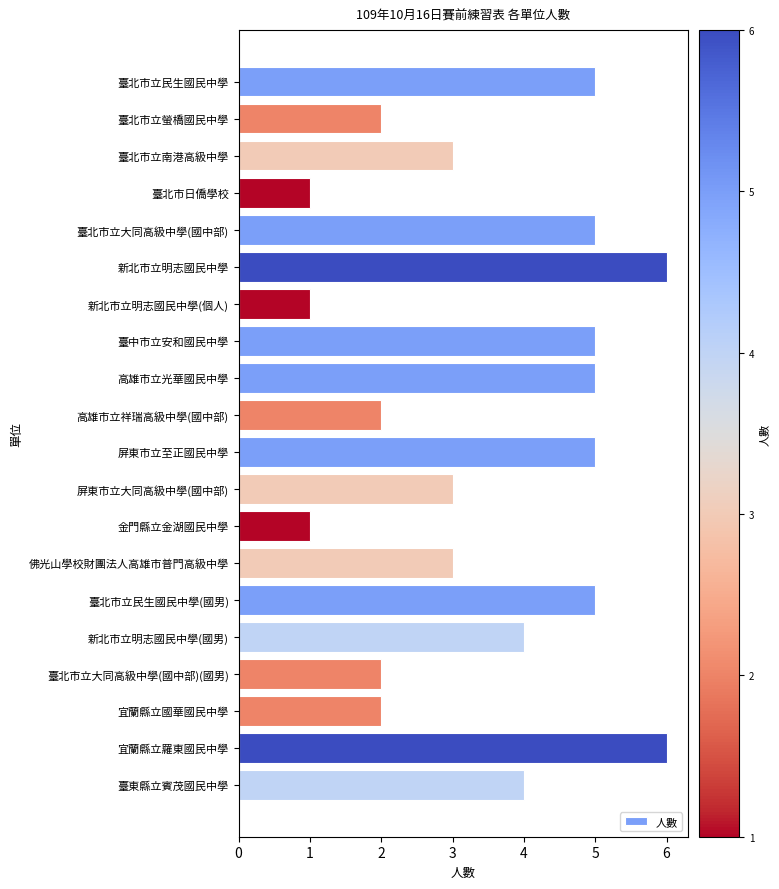

How many series are shown in this chart?

1